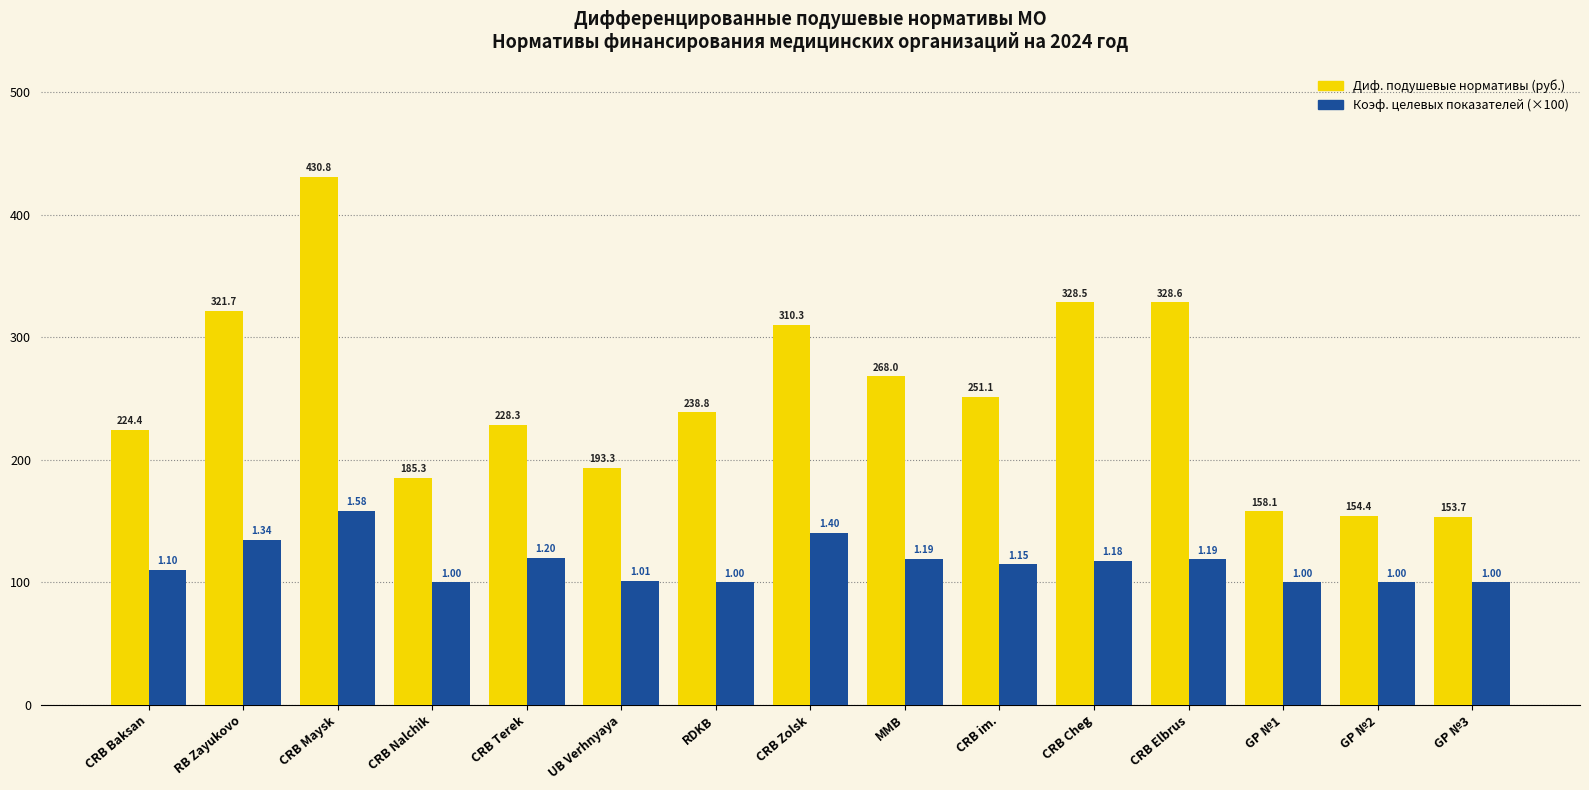

How many bars are there in total?

30